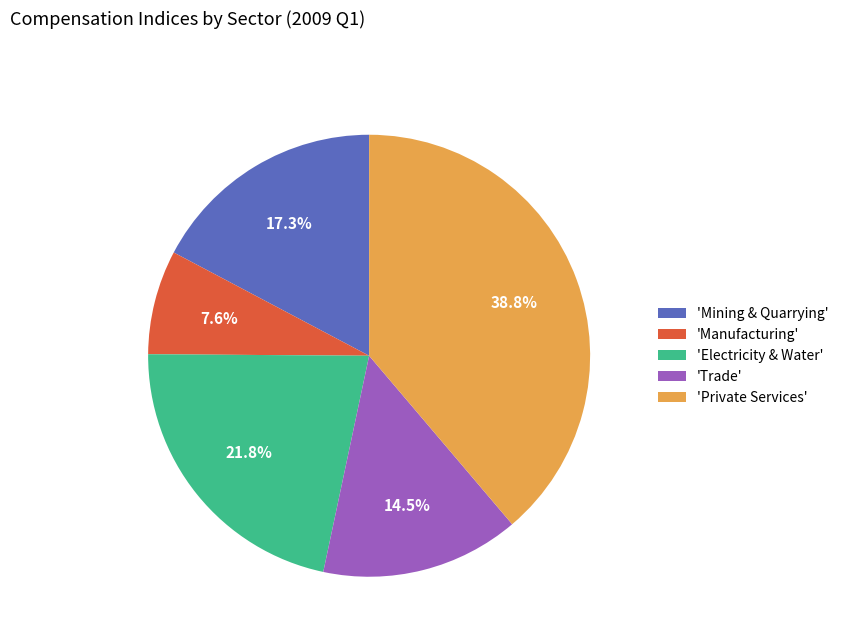

Approximately how many times larger is the value at 'Electricity & Water' compared to 'Trade'?

1.5